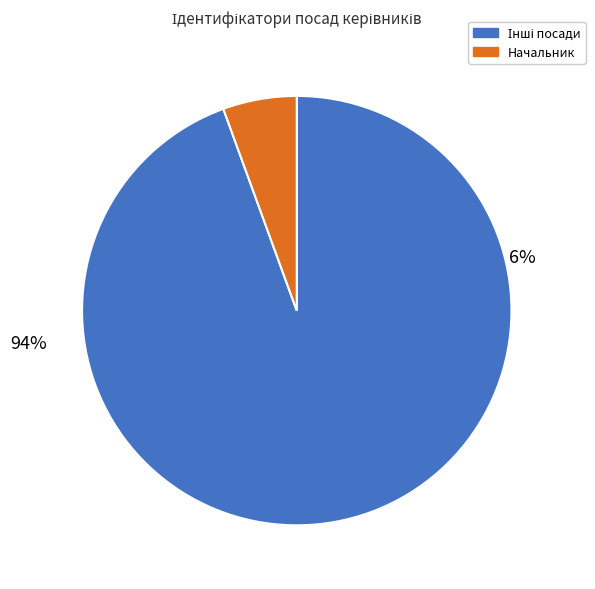

Is the sum of Ректор and Начальник greater than half?

No